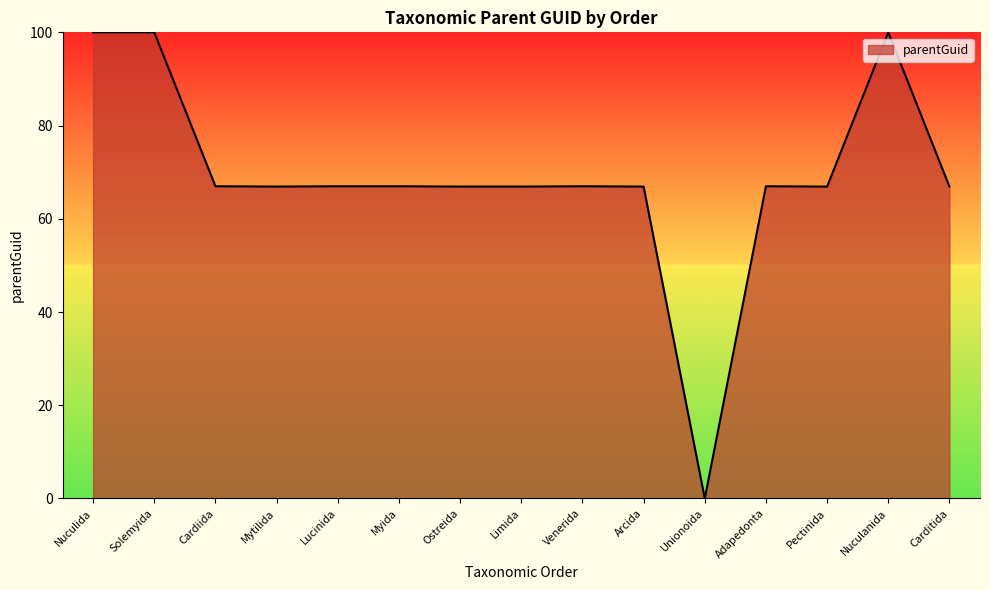

Is it true that the value at Adapedonta is 67.0?

True